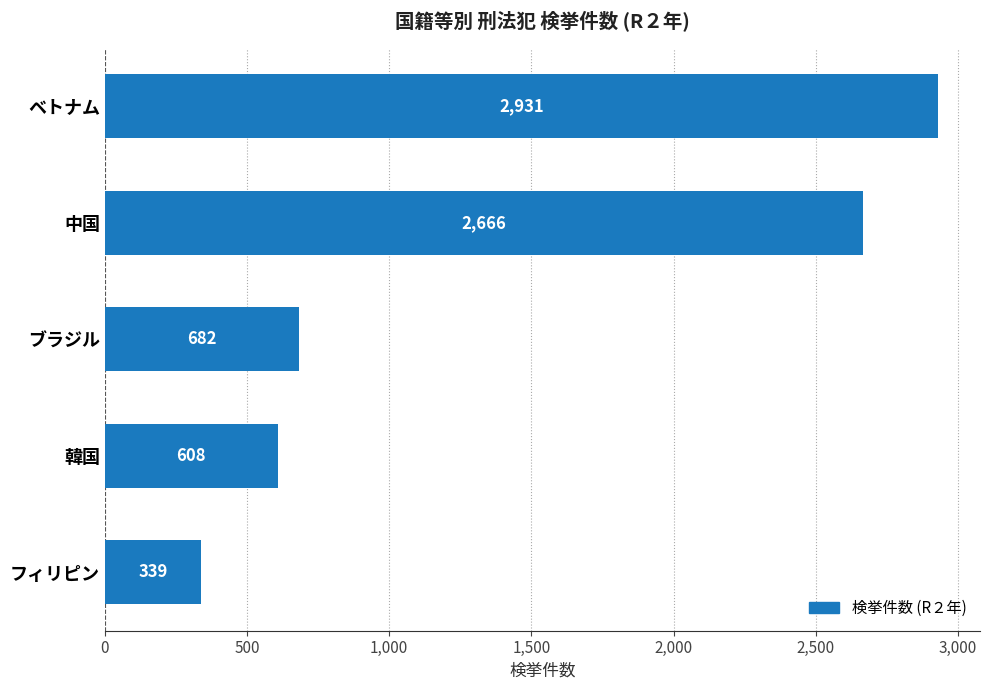

Is it true that the value at ベトナム is 844?

False